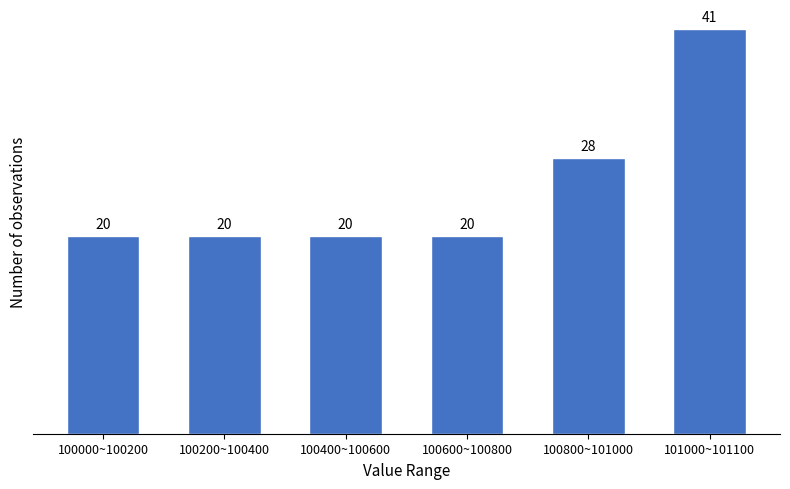

Reading left to right, what are all the values shown in this chart?

100000~100200=20	100200~100400=20	100400~100600=20	100600~100800=20	100800~101000=28	101000~101100=41